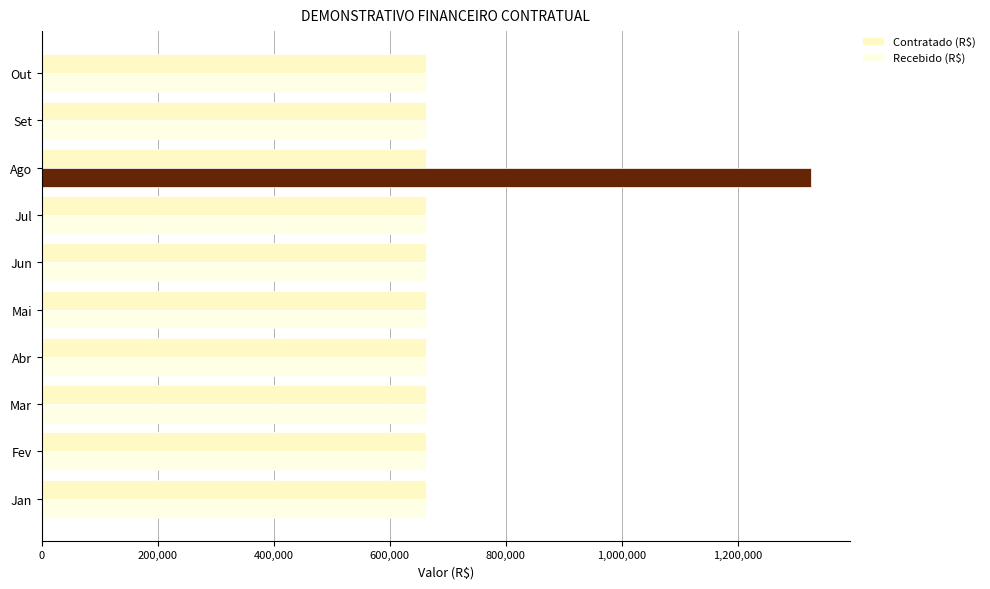

Rank the series by their maximum value, from highest to lowest.

Recebido (R$), Contratado (R$)